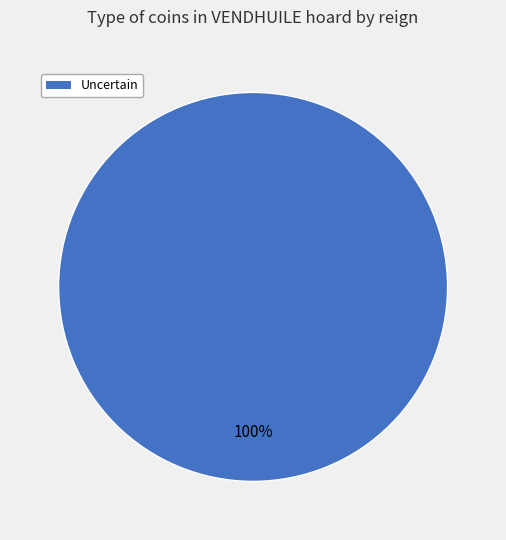

To the nearest percent, what portion does Uncertain represent?

100%